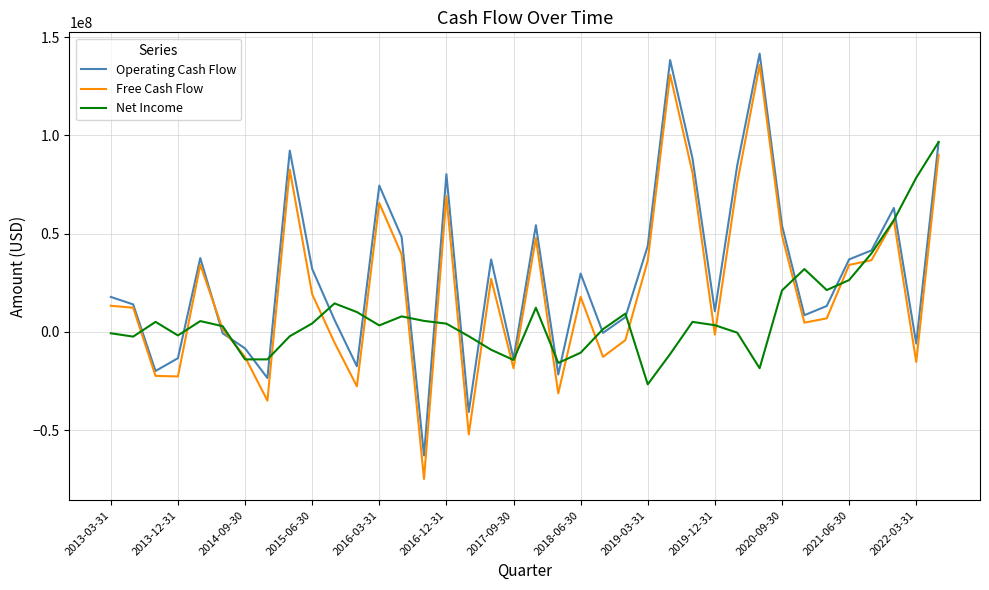

Which series has the largest range (max minus min)?

Free Cash Flow